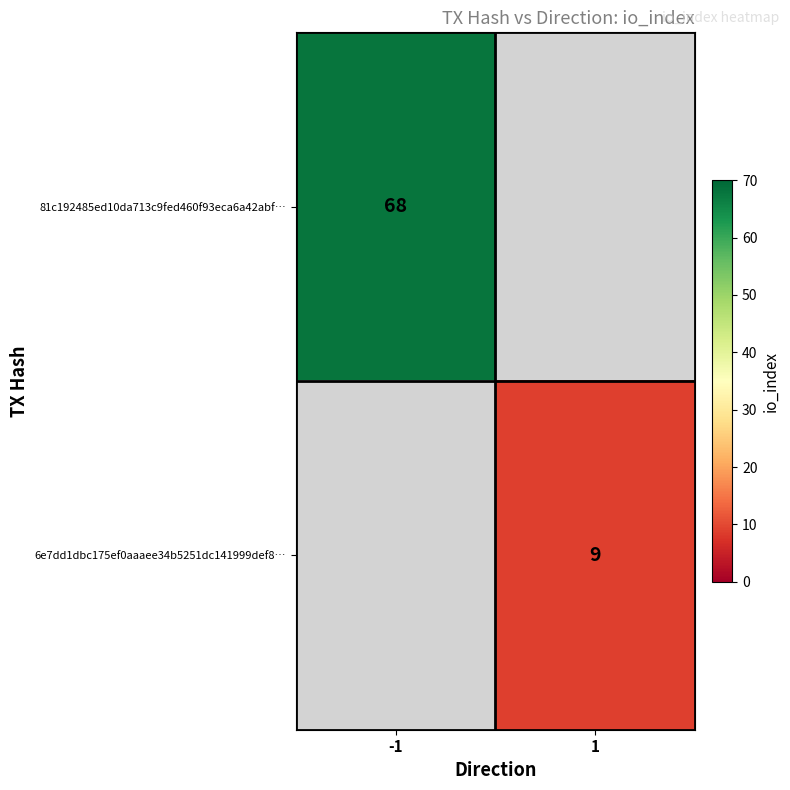

Is it true that 6e7dd1dbc175ef0aaaee34b5251dc141999def8… equals 9 at 1?

True